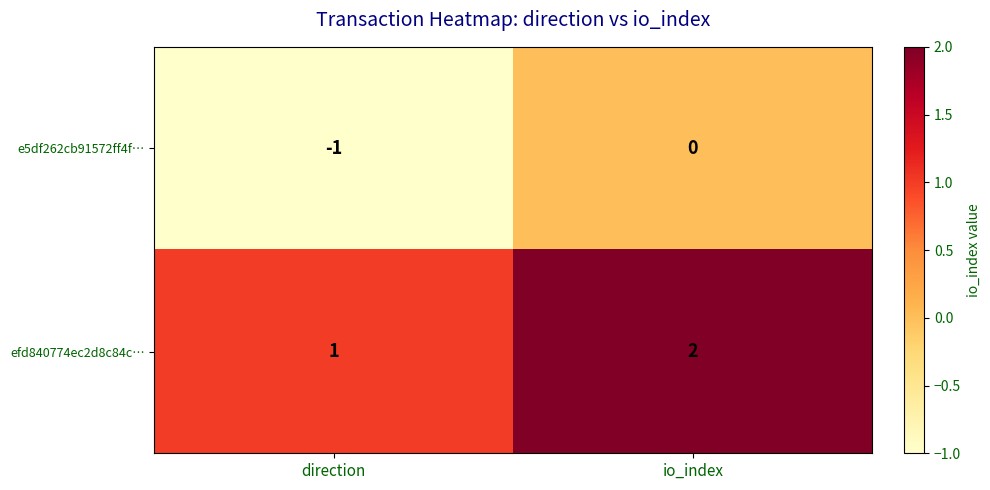

The efd840774ec2d8c84c… series shows 0 at io_index. True or false?

False